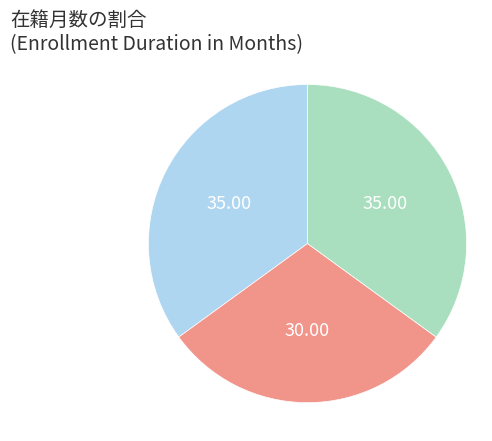

Is there a majority slice in this chart?

No